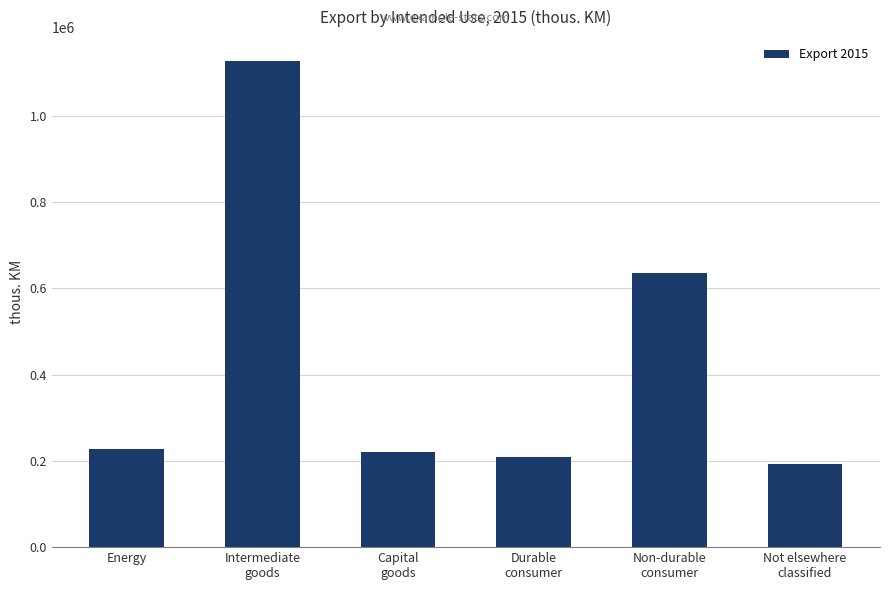

What is the sum of the values at Capital
goods and Not elsewhere
classified?

414430